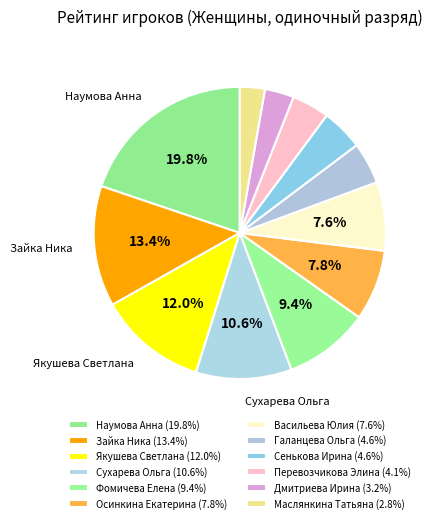

Does Перевозчикова Элина account for over 50% of the chart?

No